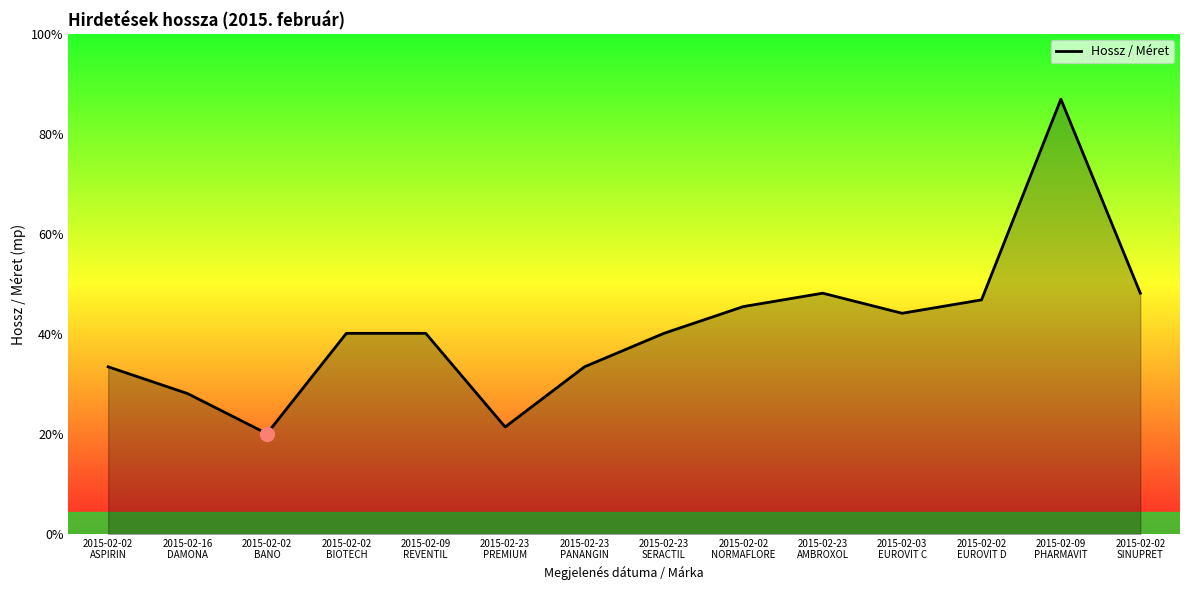

Does the chart have visible grid lines?

No